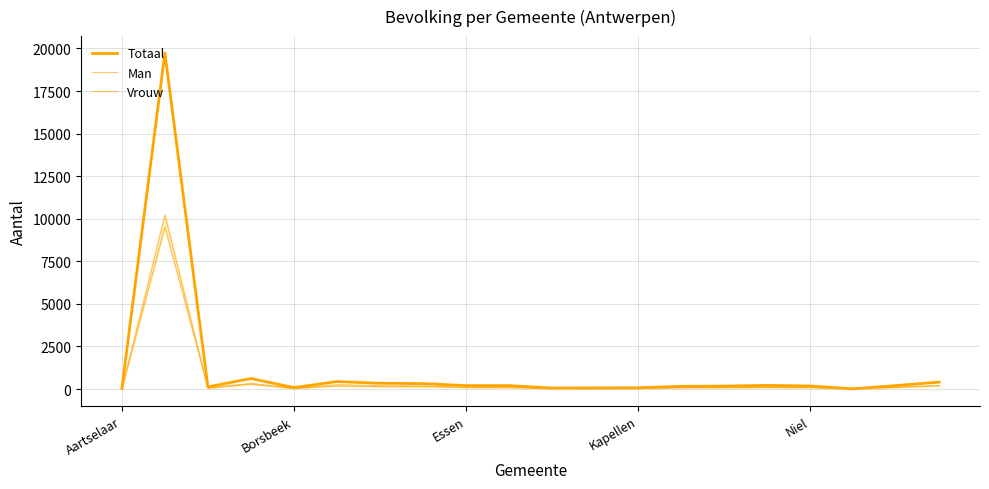

How many lines are shown in the chart?

3